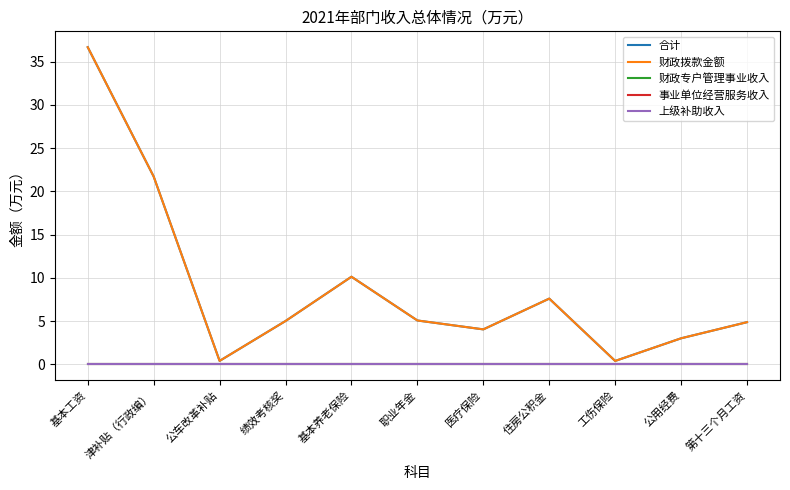

True or false: 财政拨款金额 and 事业单位经营服务收入 cross at least once.

False